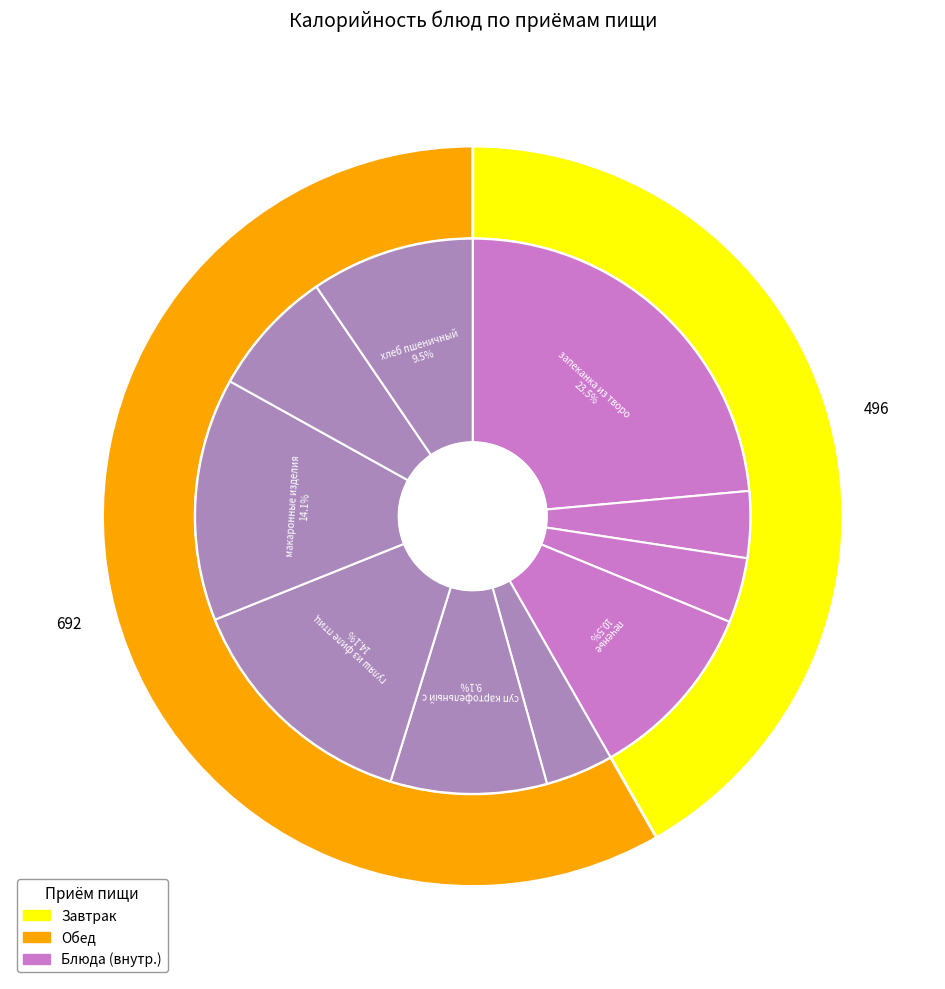

Is it true that запеканка из творога is 34% of the pie?

False